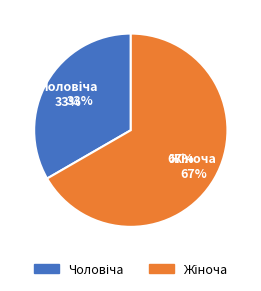

To the nearest percent, what is the combined percentage of Чоловіча and Жіноча?

100%